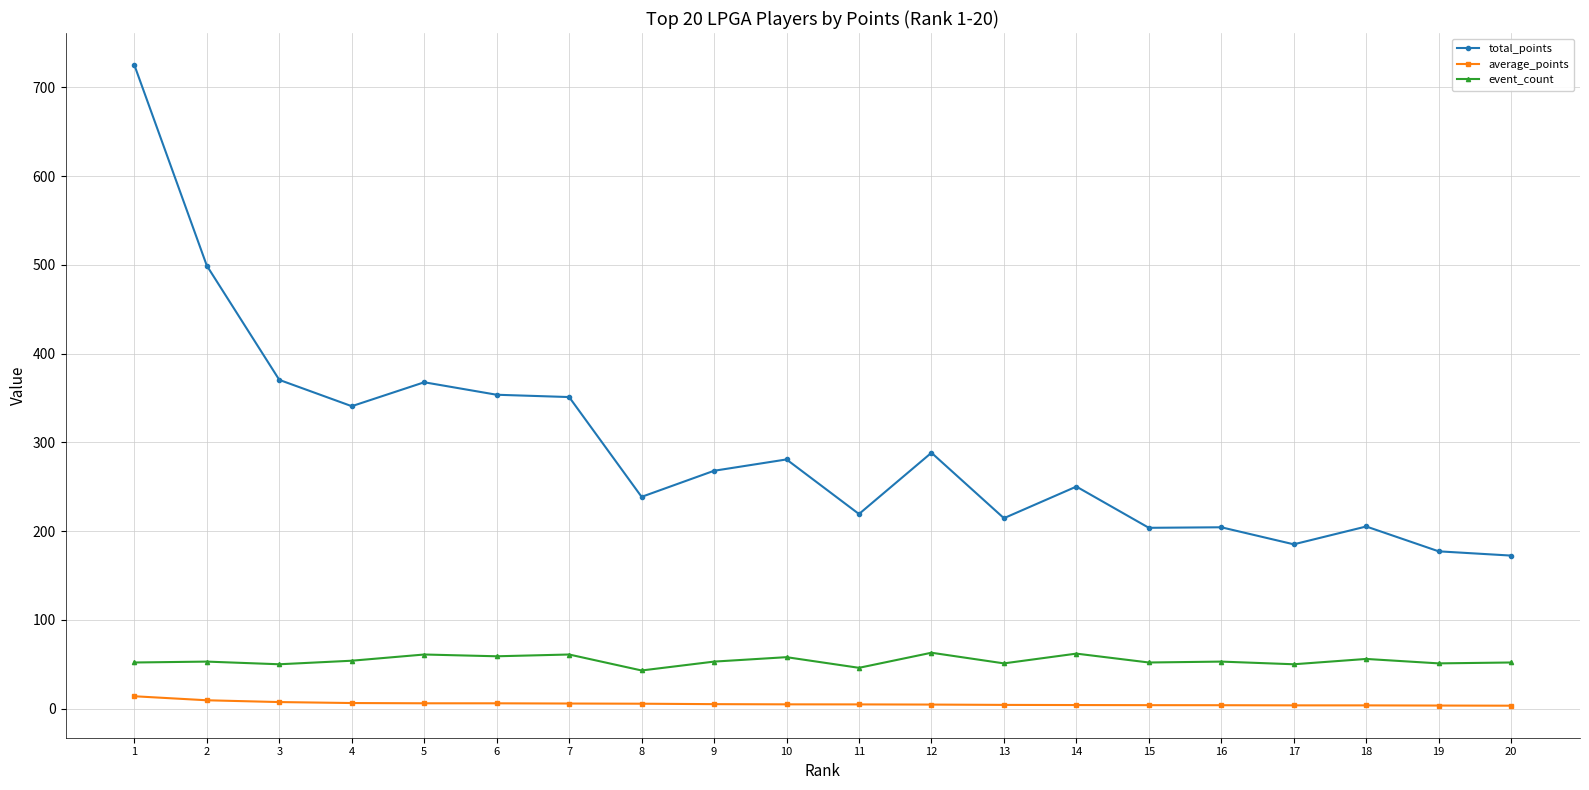

Which category has the highest value across all series?

1